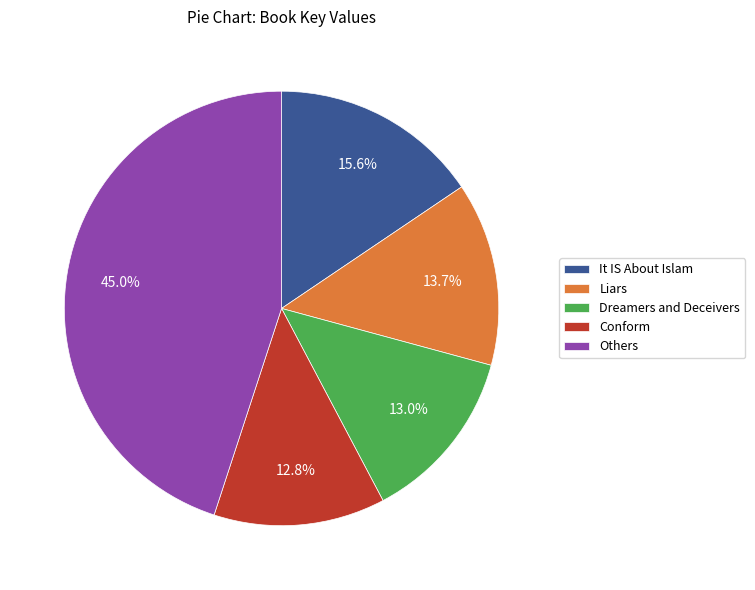

Combined, do Conform and Others account for over 50%?

Yes